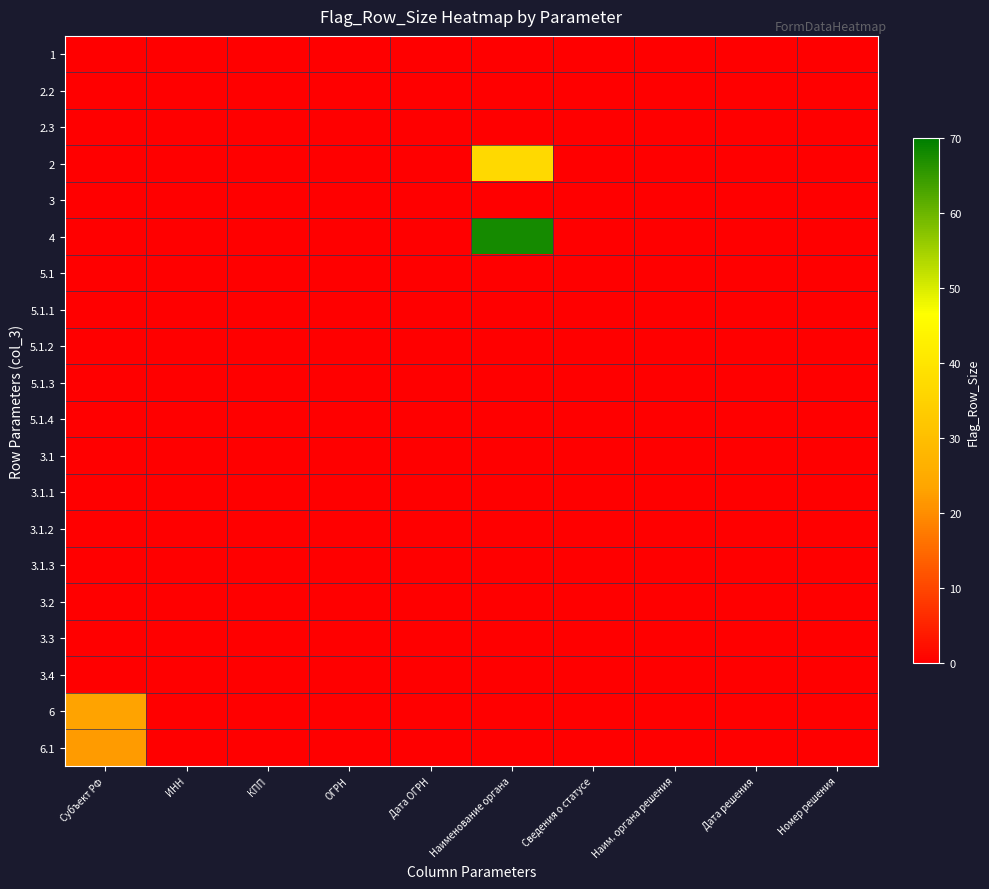

At ОГРН, list the series in order from largest to smallest.

1, 2.2, 2.3, 2, 3, 4, 5.1, 5.1.1, 5.1.2, 5.1.3, 5.1.4, 3.1, 3.1.1, 3.1.2, 3.1.3, 3.2, 3.3, 3.4, 6, 6.1